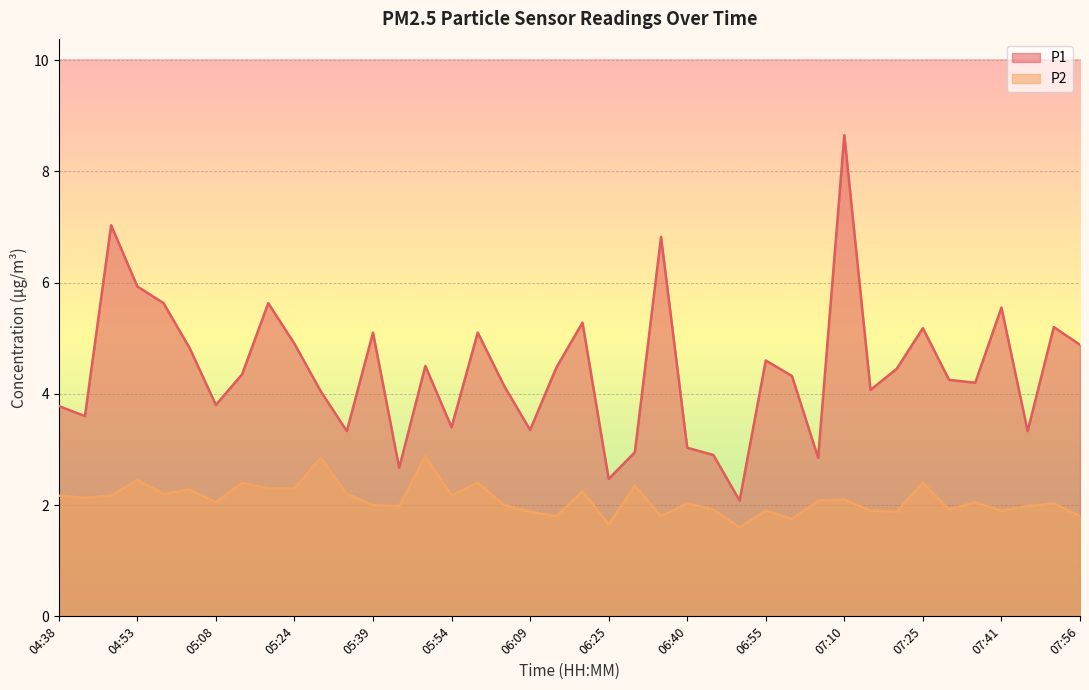

True or false: P1 and P2 cross at least once.

False